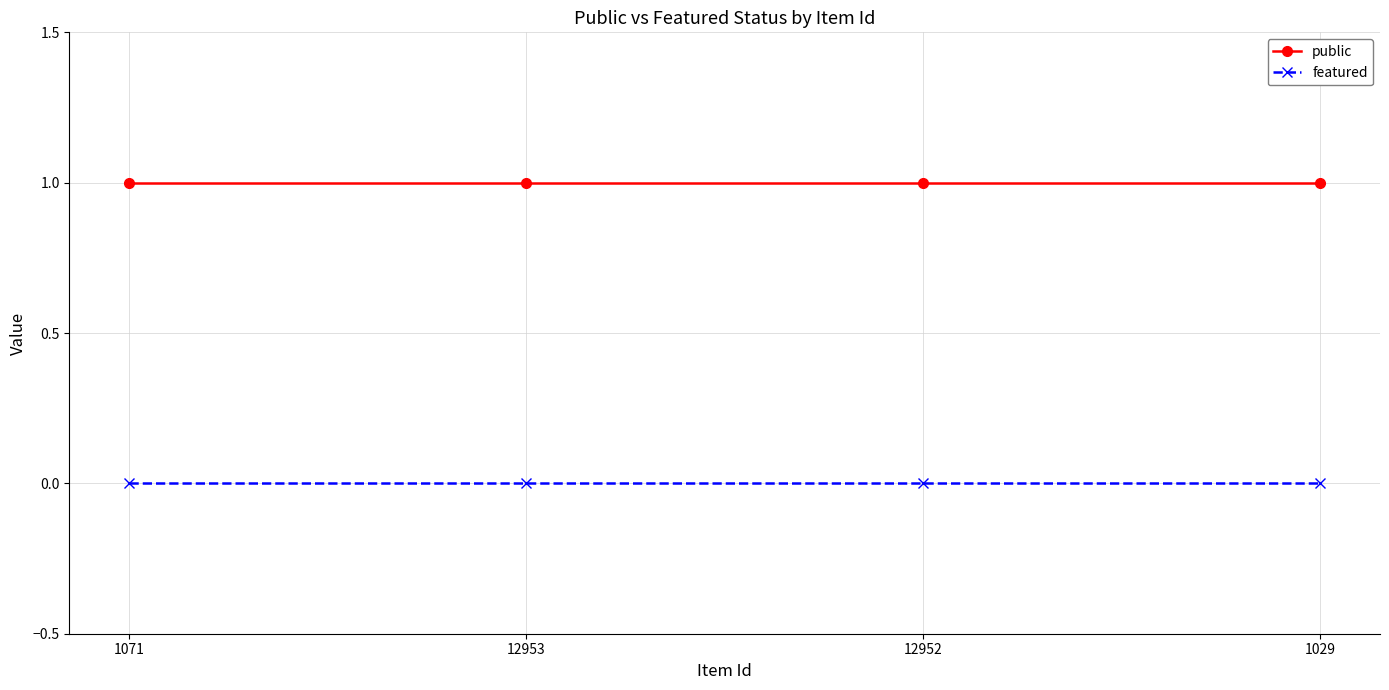

True or false: featured and public cross at least once.

False